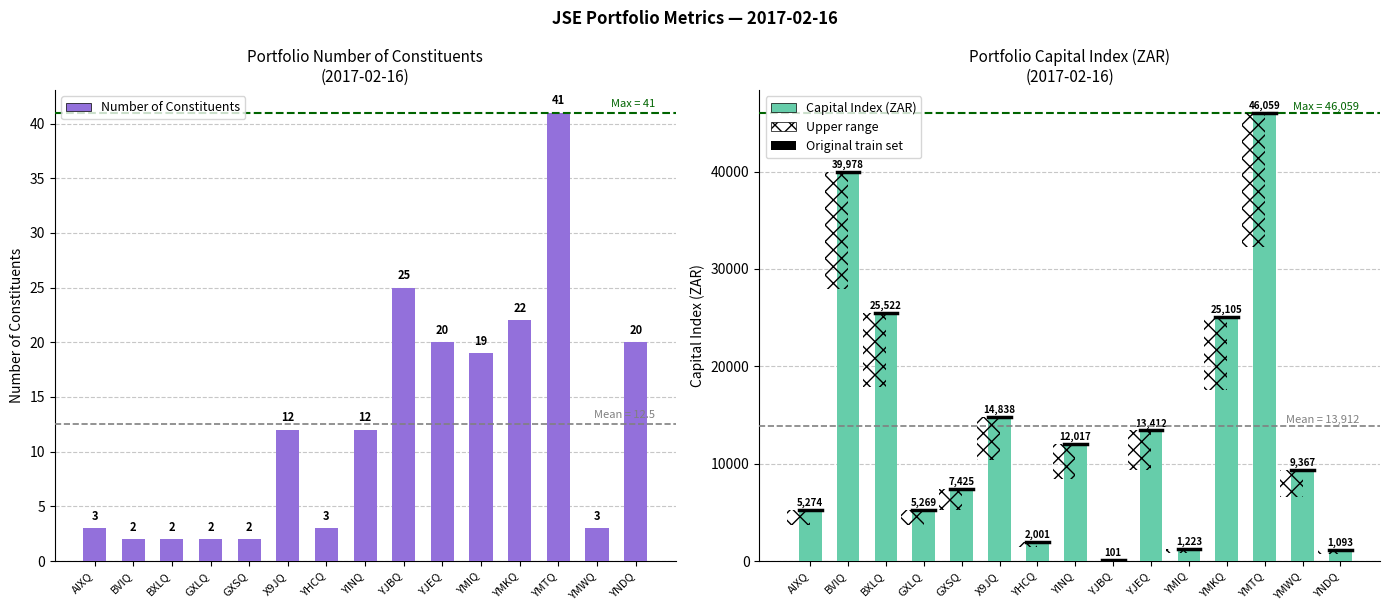

True or false: Number of Constituents has a value of 1.0 at BXLQ.

False